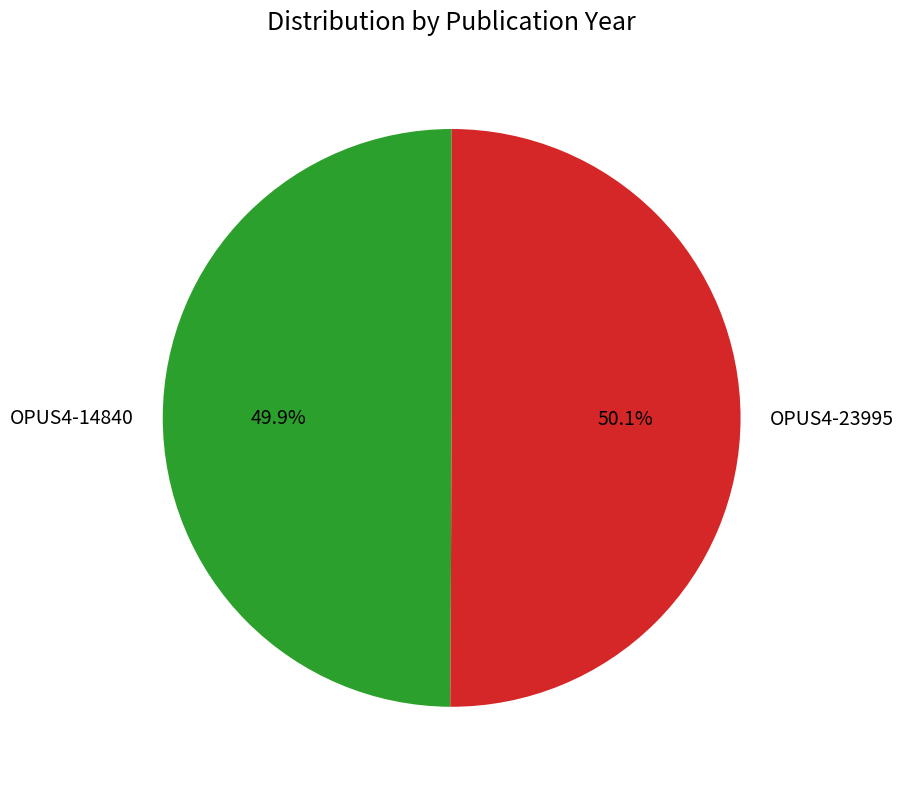

The OPUS4-23995 slice represents 50% of the pie. True or false?

True